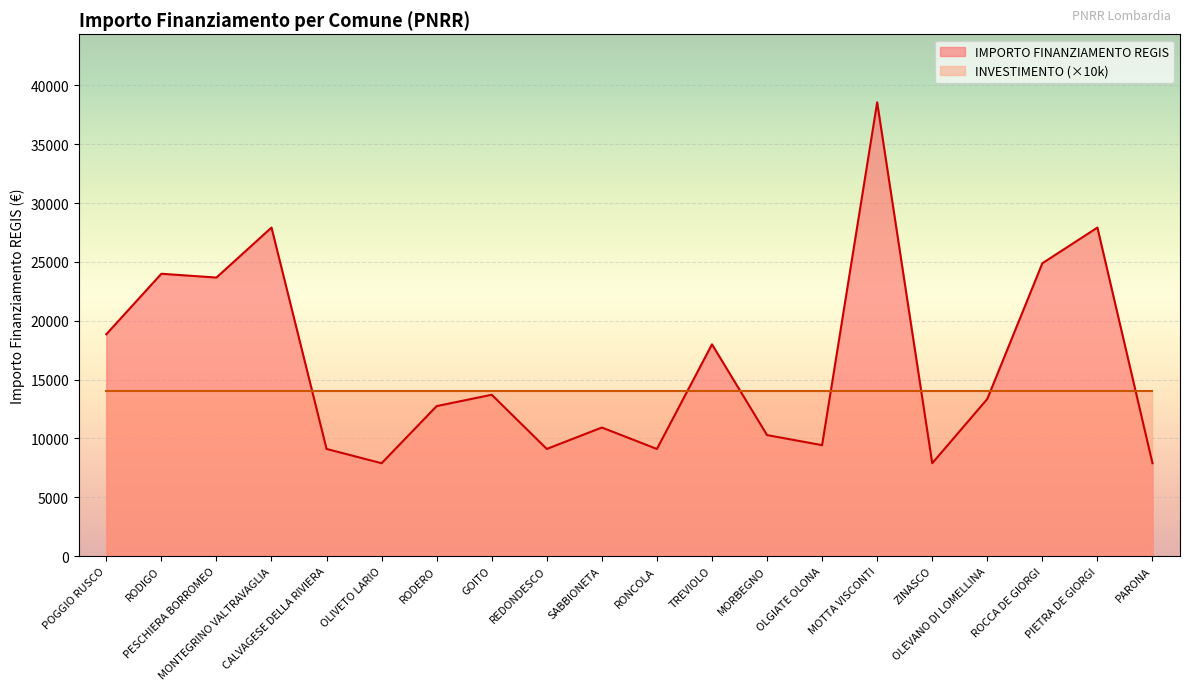

At which category does the chart reach its minimum across all series?

OLIVETO LARIO